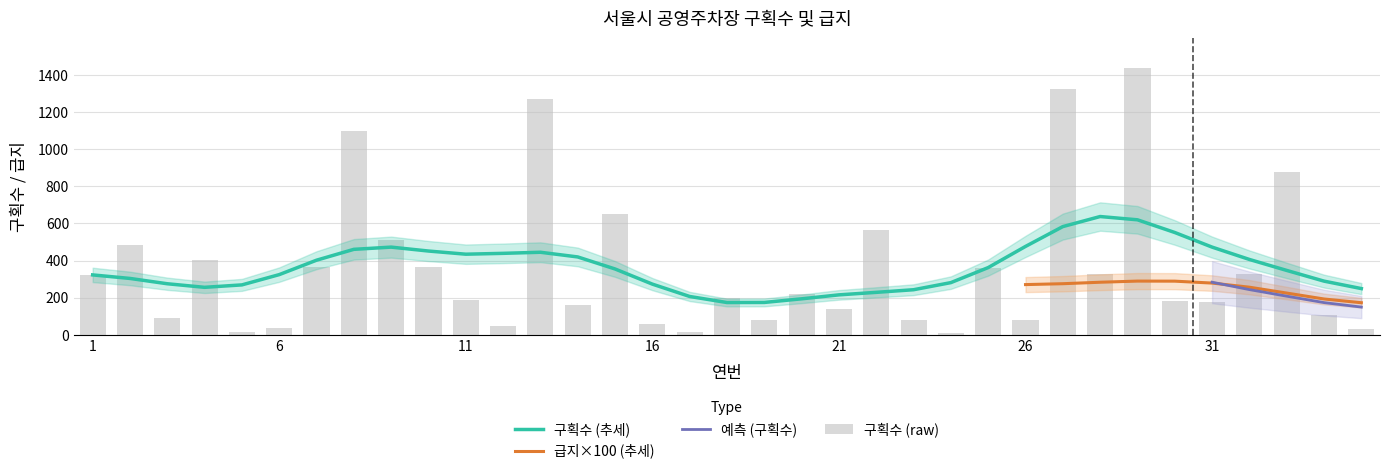

What is the value of the 6th bar from the left?

39